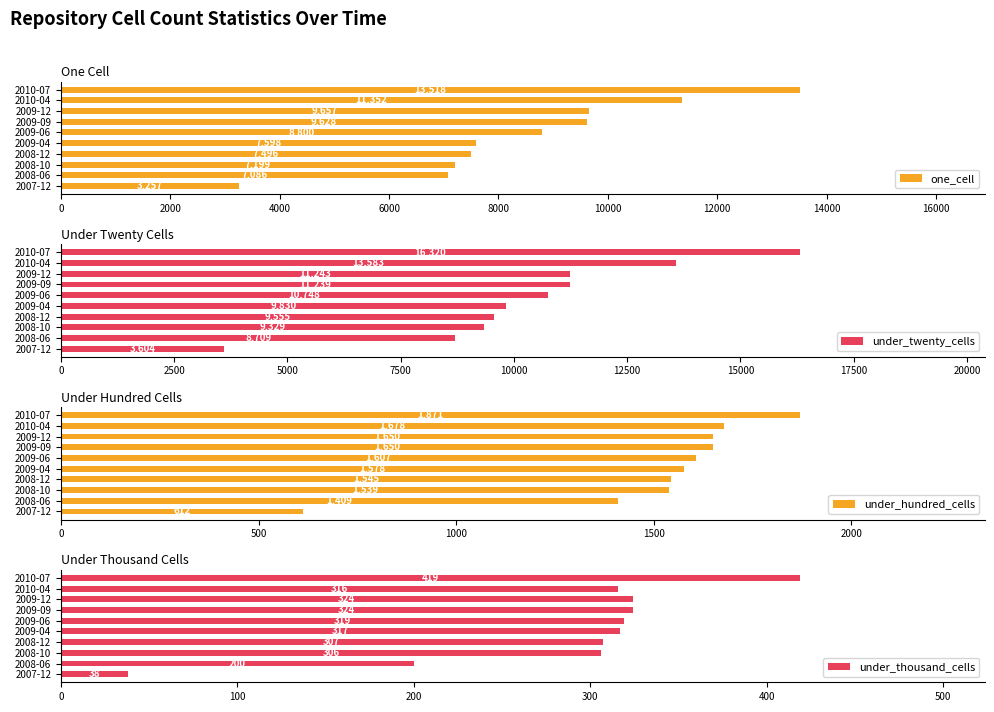

What is the highest value of the under_twenty_cells series?

16320